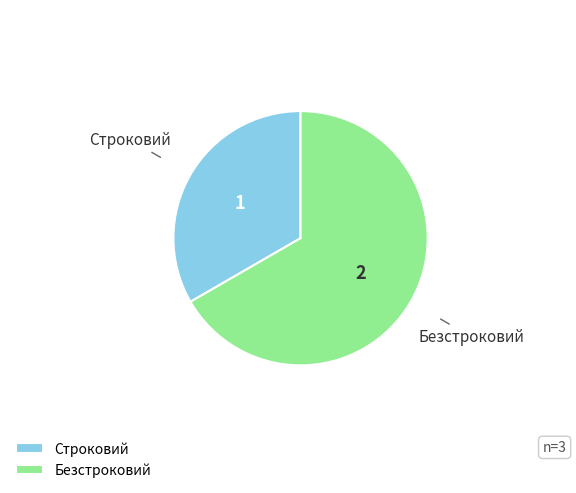

What is the majority slice?

Безстроковий